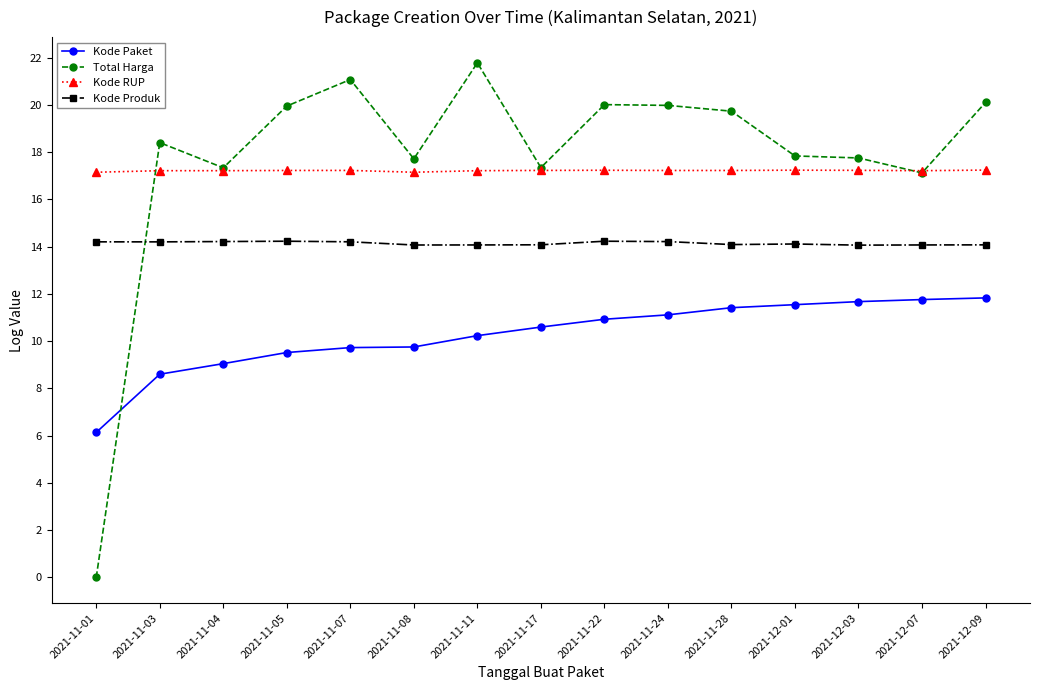

What are all the series names shown in the legend?

Kode Paket, Total Harga, Kode RUP, Kode Produk